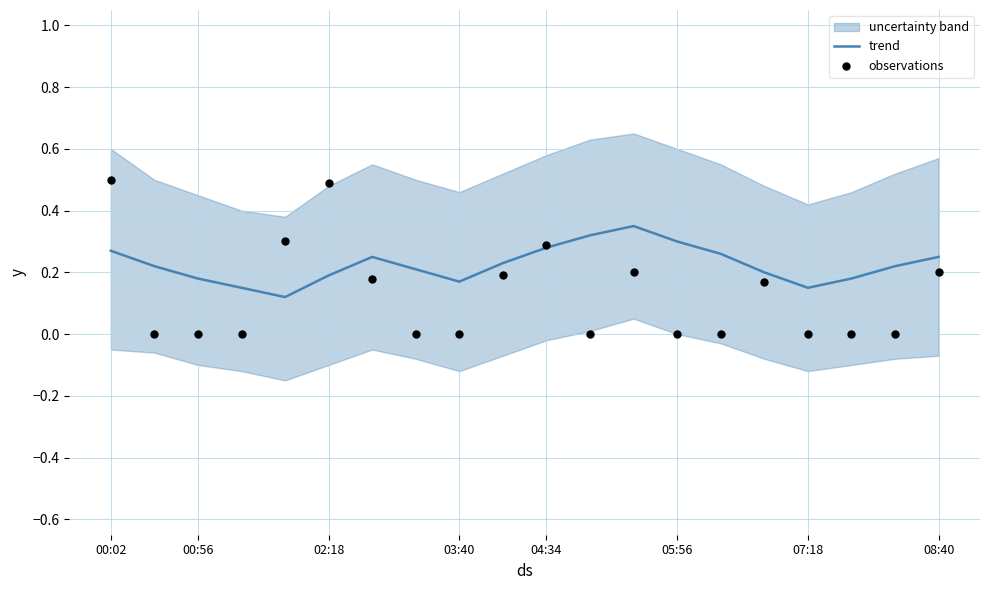

Which series has the largest Y range (max minus min)?

observations